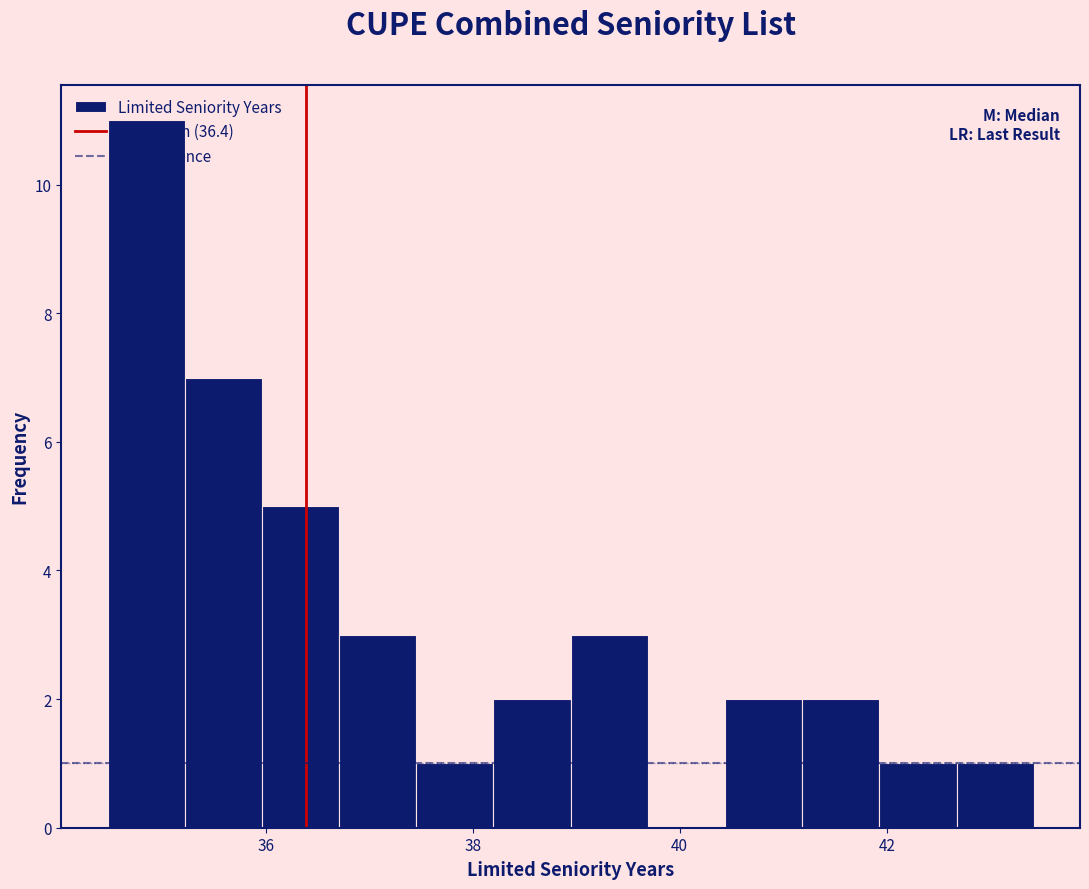

Read against the x-axis, roughly where is the centre of the tallest bar?

34.8